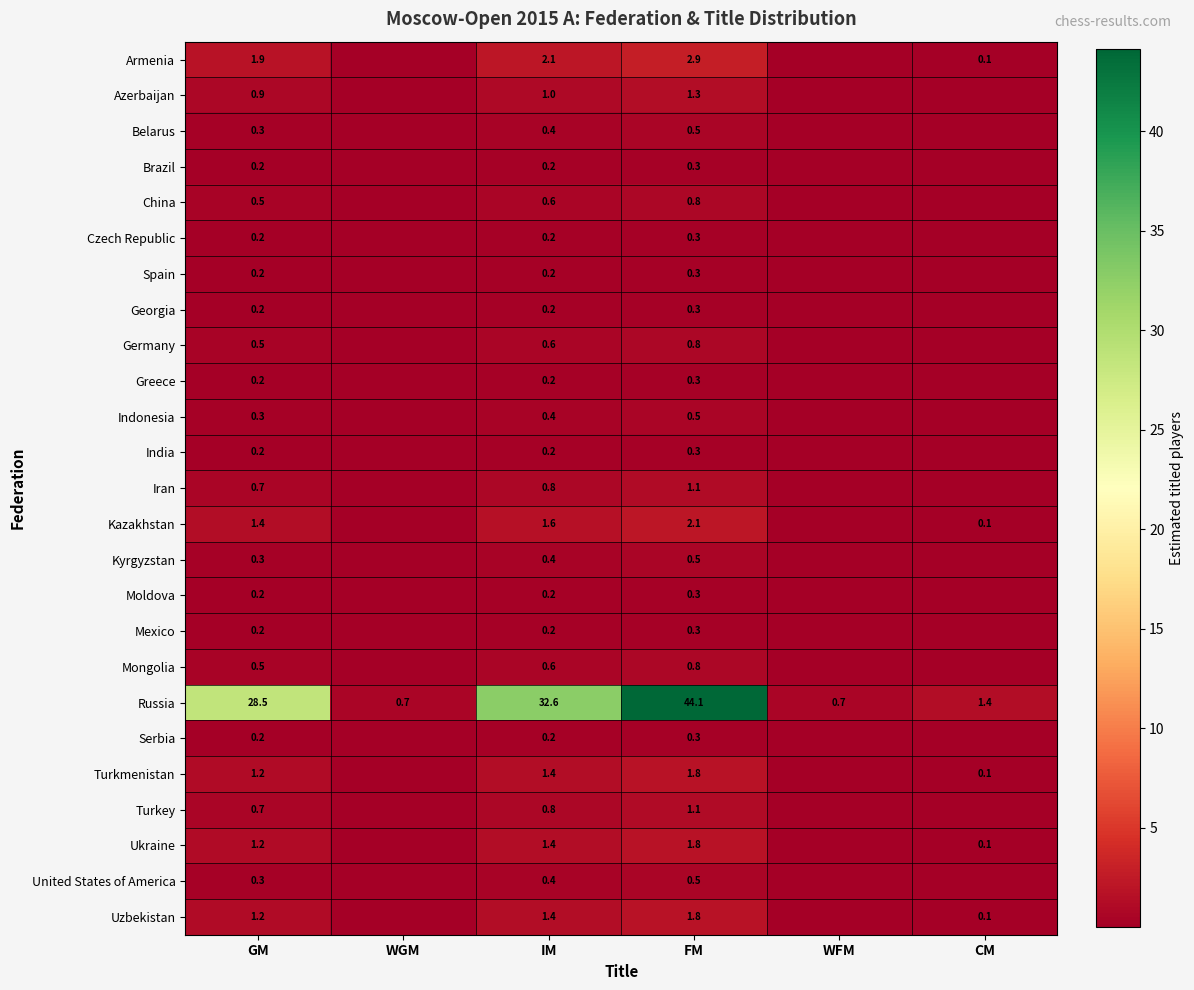

Between GM and IM, which series saw the biggest shift?

Russia